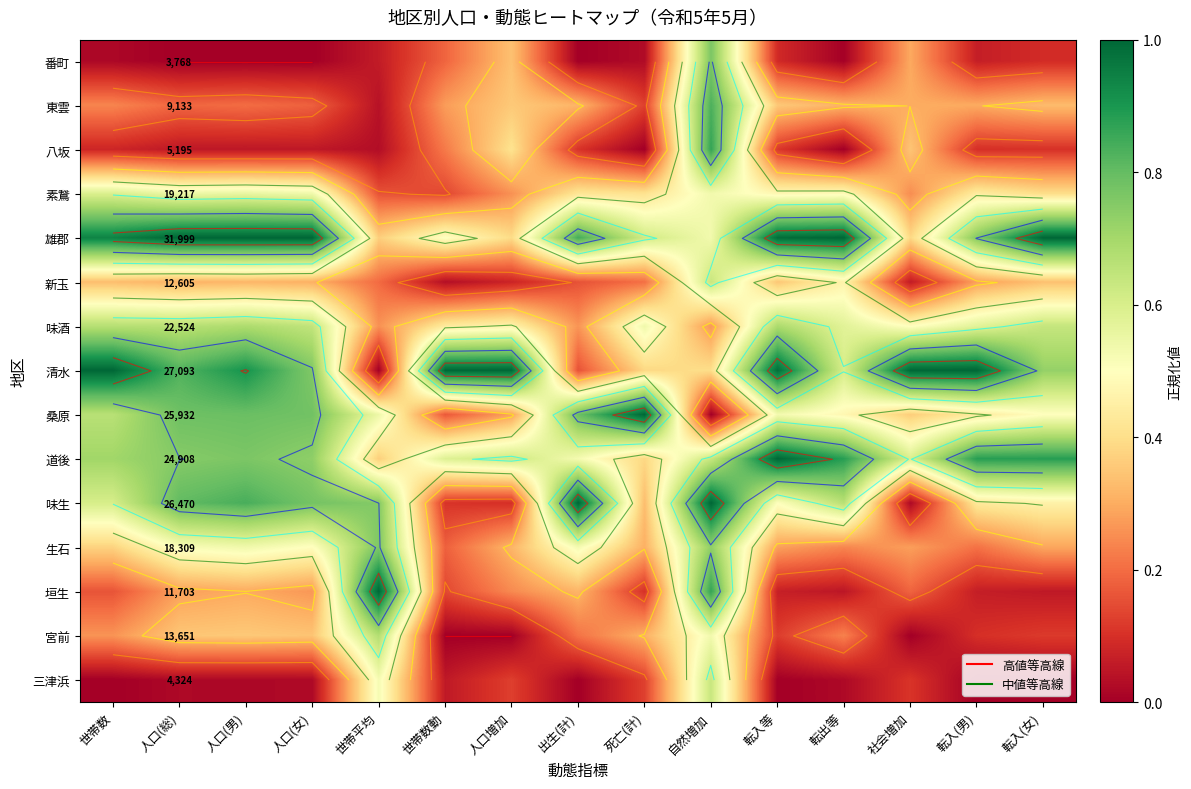

Between 社会増加 and 転入(女), which series saw the biggest shift?

雄郡